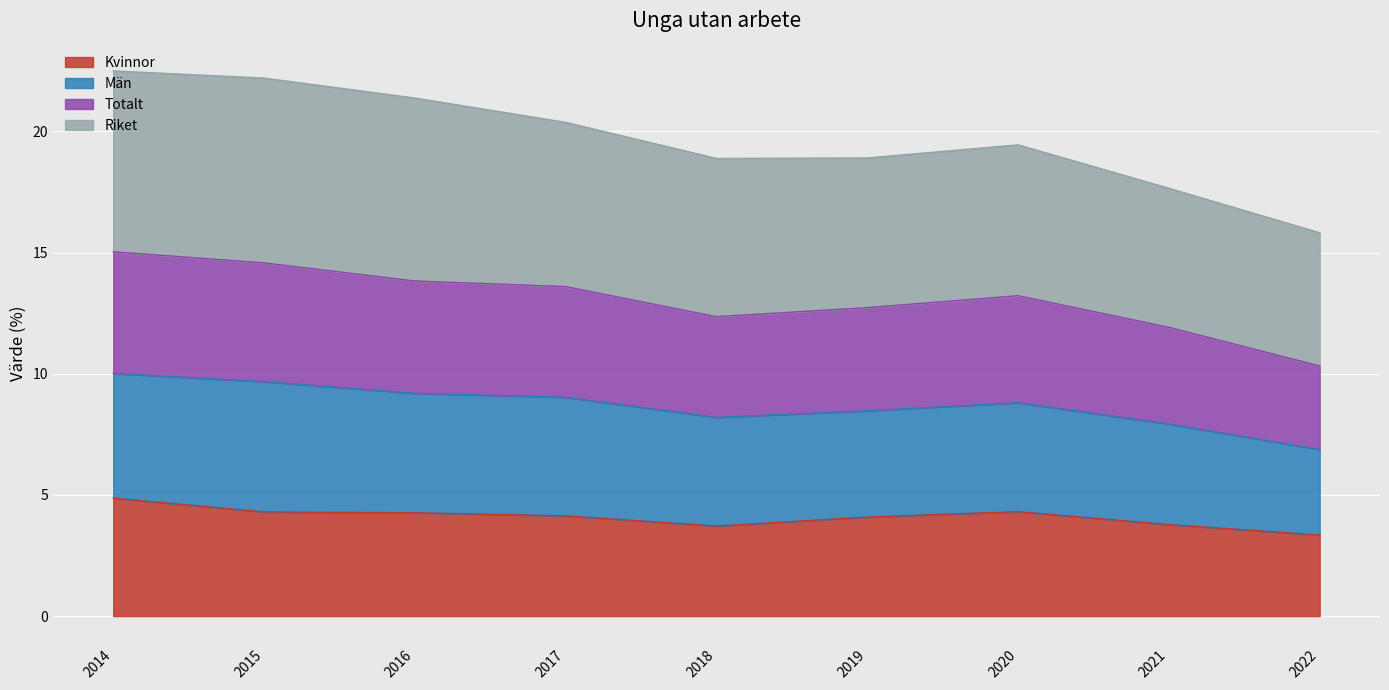

True or false: Kvinnor has a value of 6.6 at 2021.

False